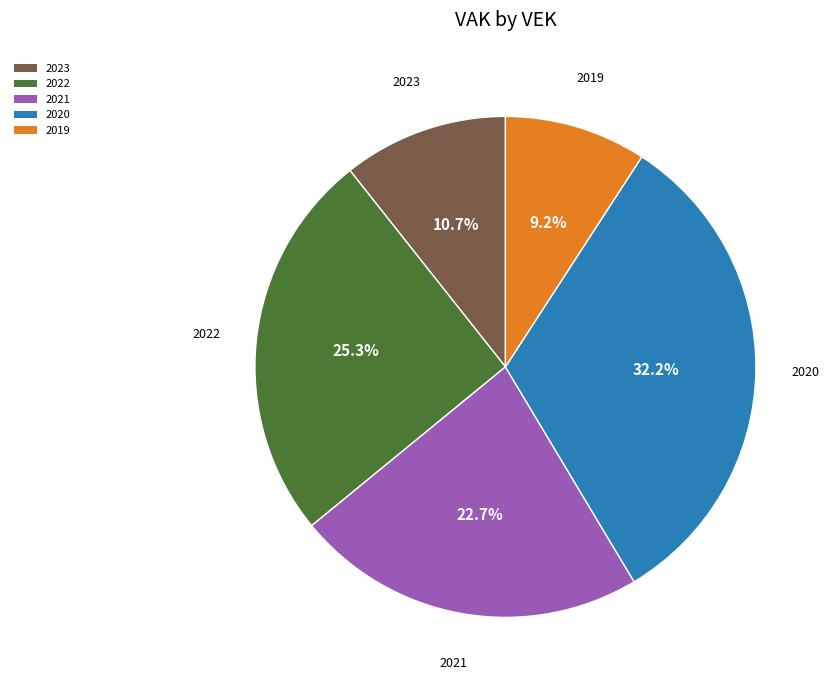

Which slice is the largest?

2020